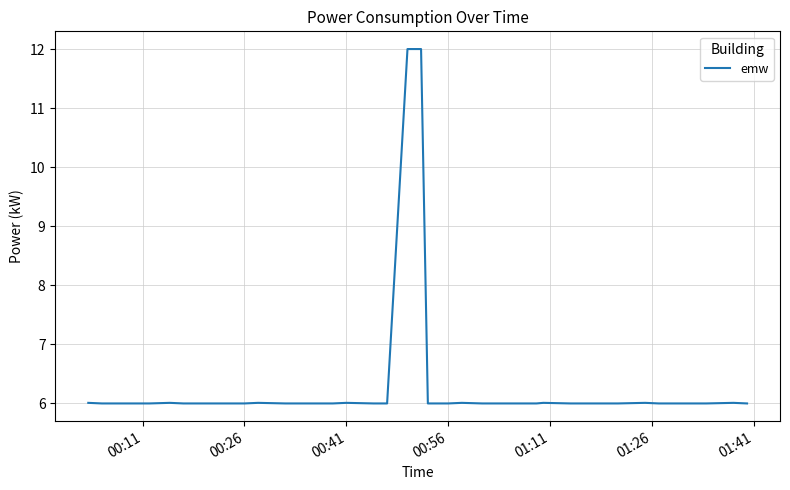

What is the difference between the maximum and minimum values?

6.0